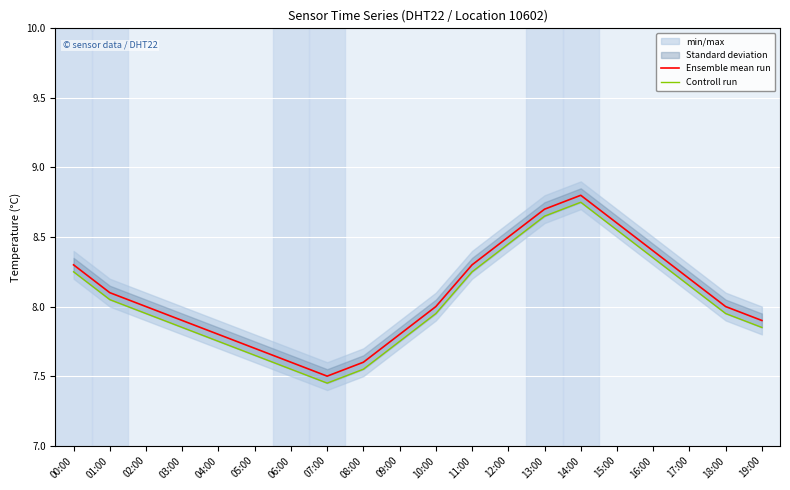

True or false: Controll run and Ensemble mean run intersect in this chart.

False